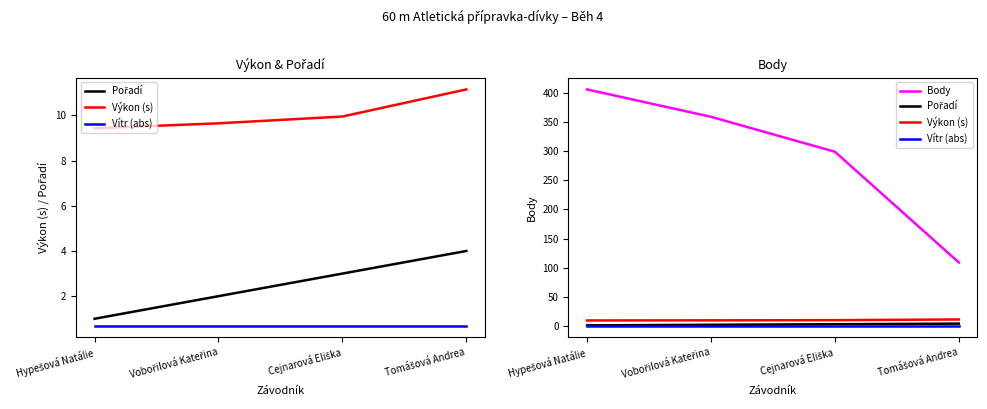

What is the difference between the Body values at Vobořilová Kateřina and Hypešová Natálie?

47.0